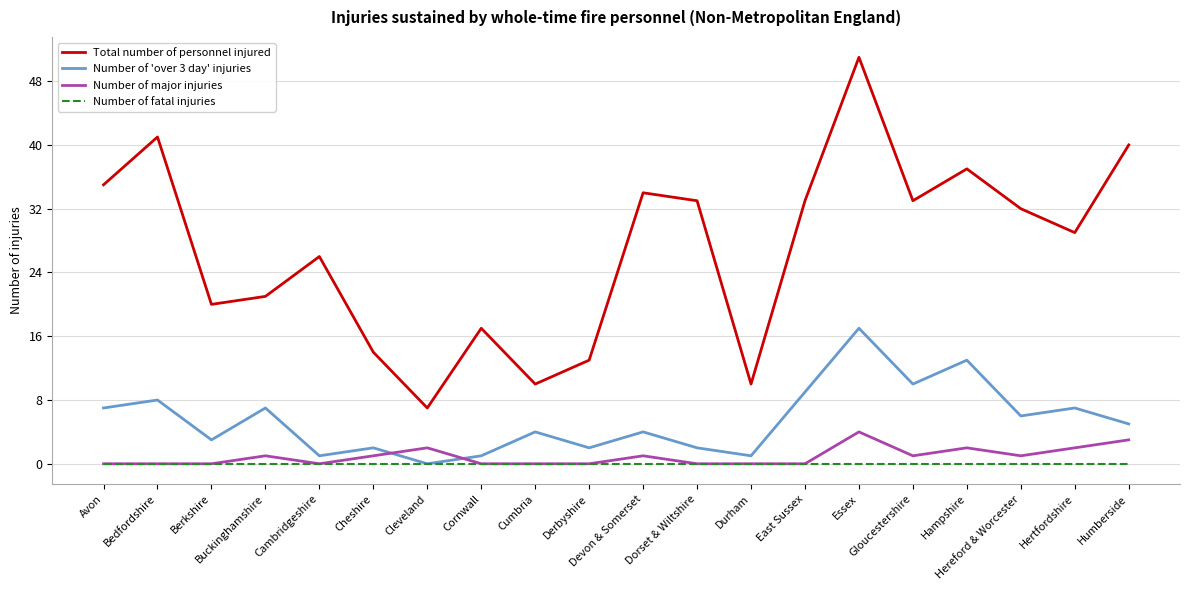

List the series in order of their peak value, highest first.

Total number of personnel injured, Number of 'over 3 day' injuries, Number of major injuries, Number of fatal injuries